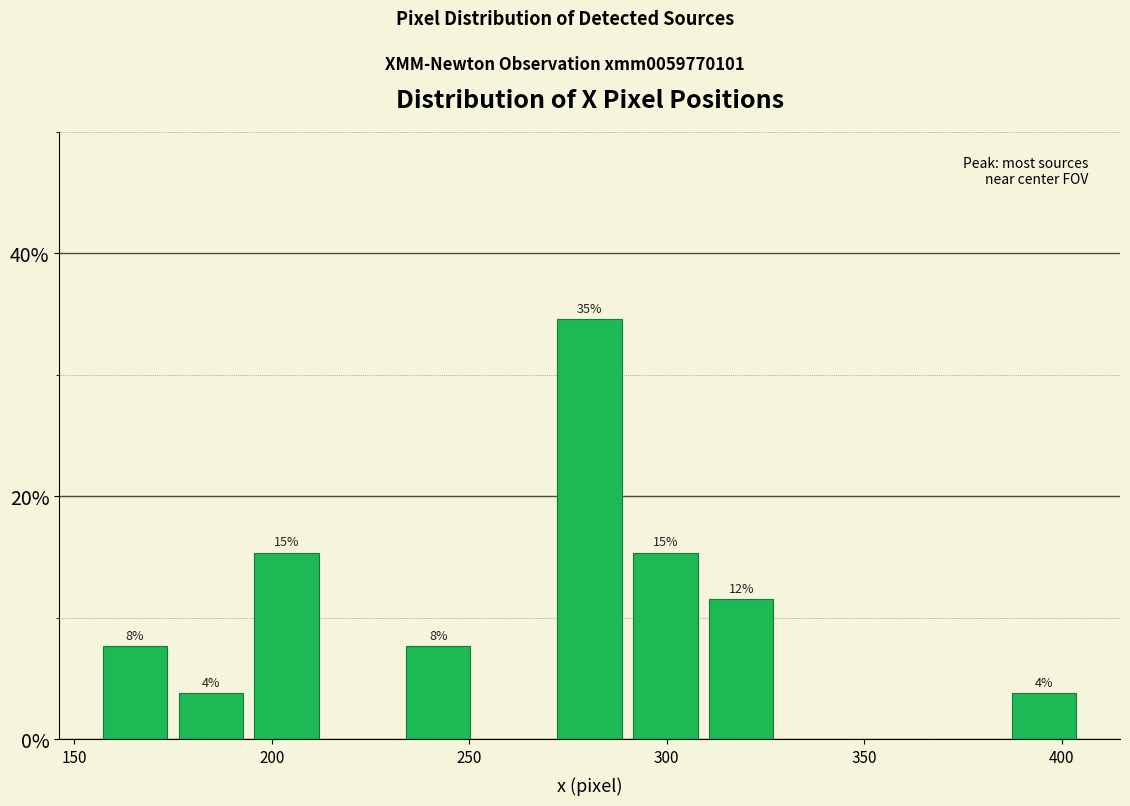

Around what value on the x-axis is the tallest bar? Give the approximate position of its centre, as read against the axis.

280